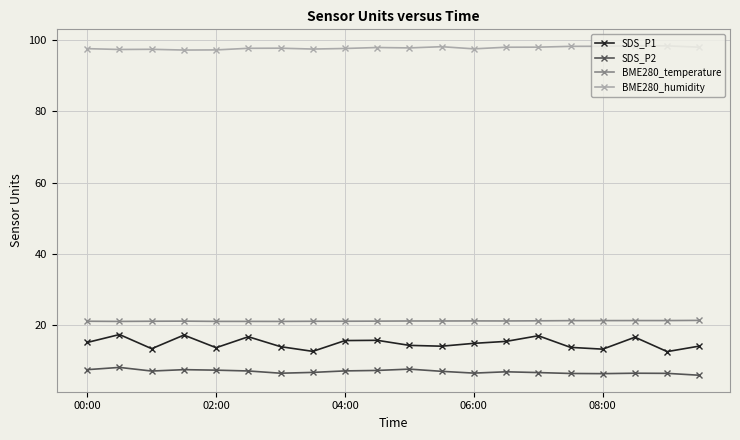

True or false: BME280_temperature and SDS_P2 cross at least once.

False